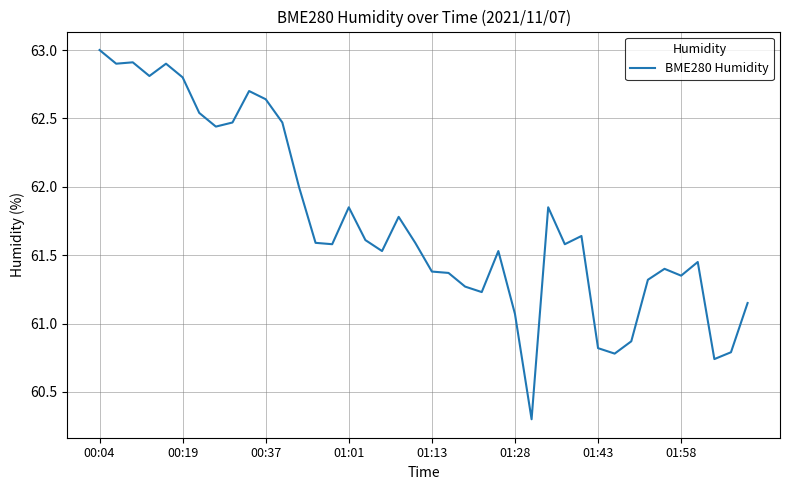

What is the difference between the maximum and minimum values?

2.7